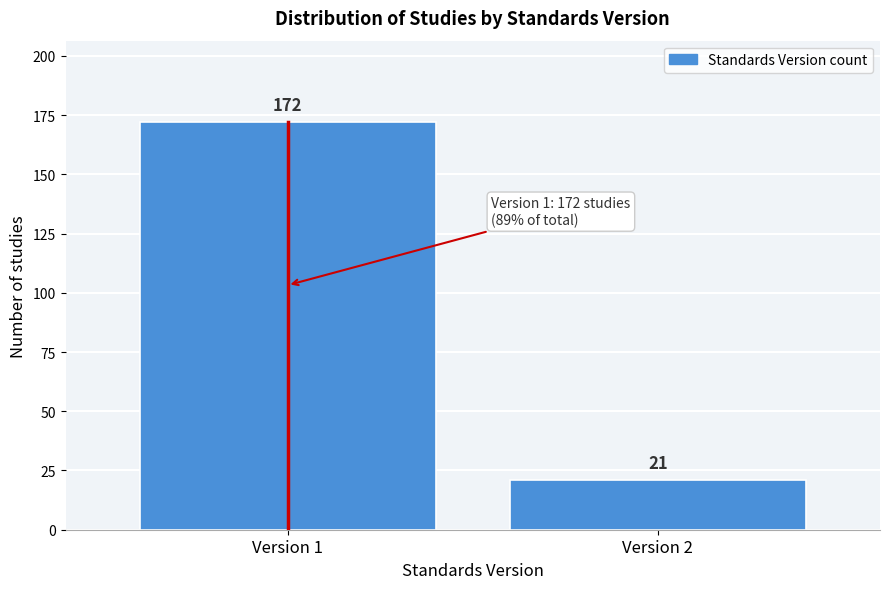

Reading left to right, transcribe all the data shown in this chart.

Version 1=172	Version 2=21